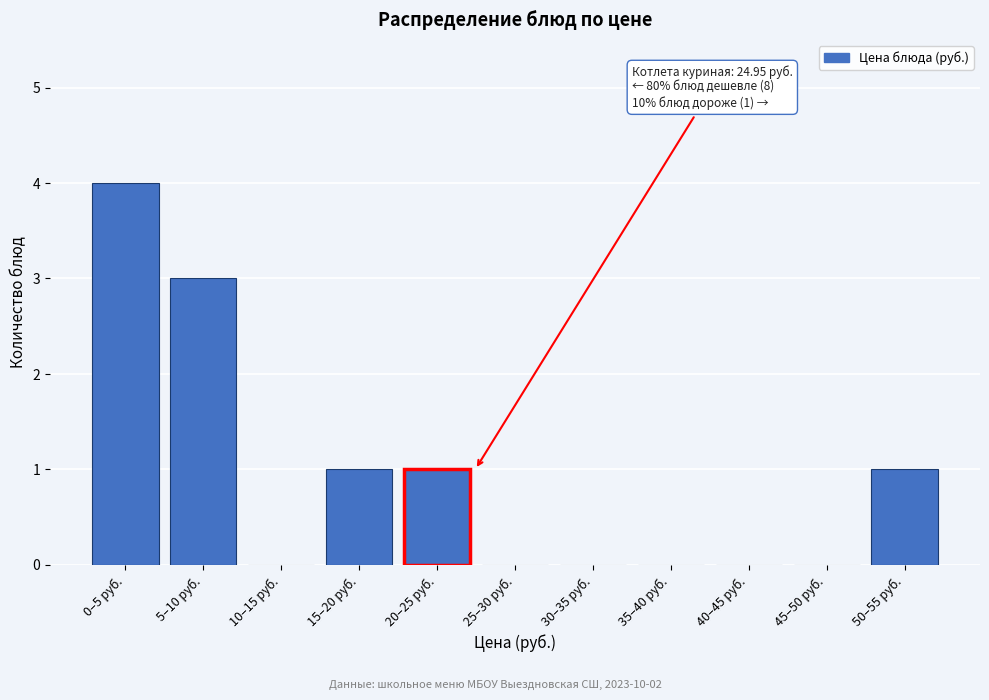

Reading left to right, extract all data points from this chart.

0–5 руб.=4	5–10 руб.=3	10–15 руб.=0	15–20 руб.=1	20–25 руб.=1	25–30 руб.=0	30–35 руб.=0	35–40 руб.=0	40–45 руб.=0	45–50 руб.=0	50–55 руб.=1